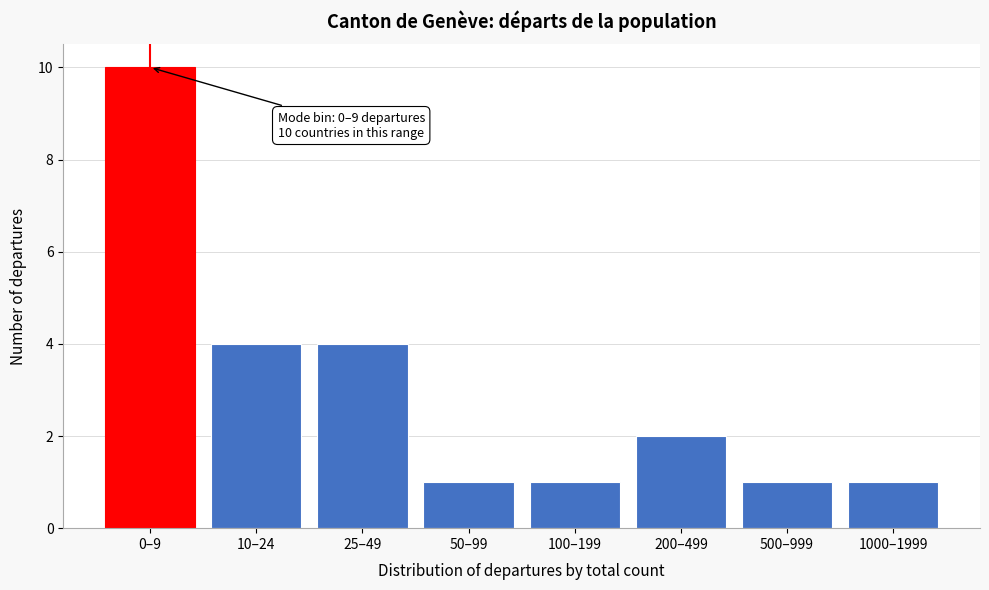

Reading left to right, list all the values displayed in this chart.

10	4	4	1	1	2	1	1